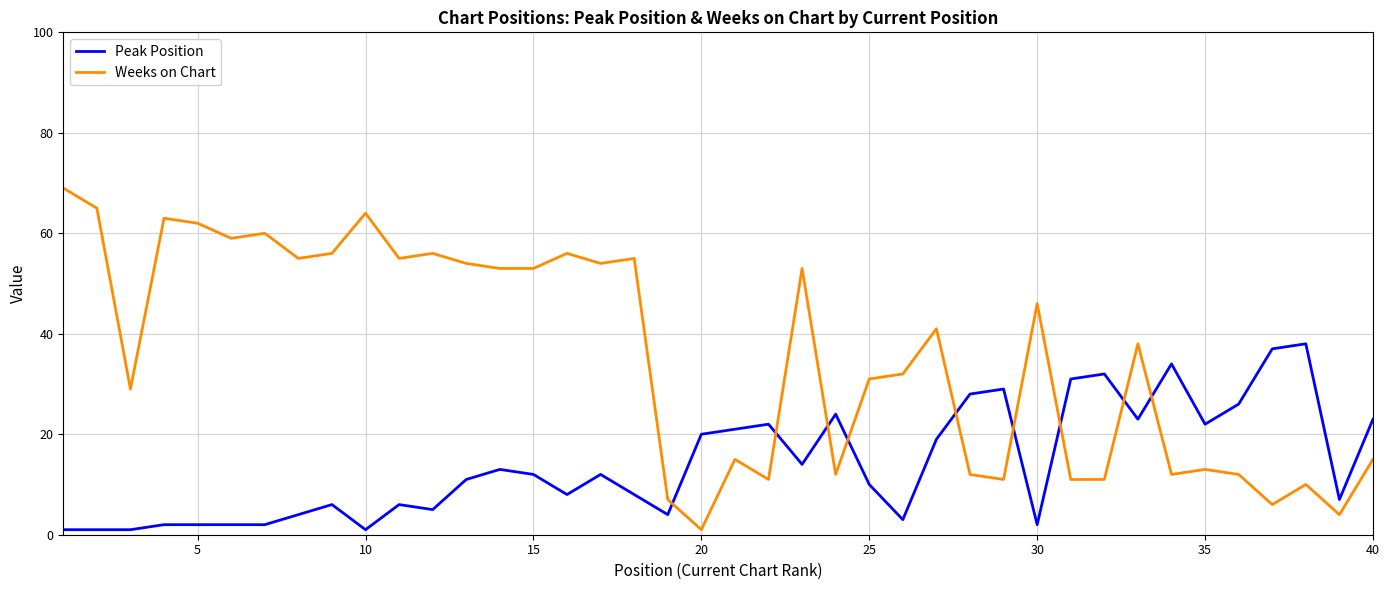

Which series has the largest range (max minus min)?

Weeks on Chart